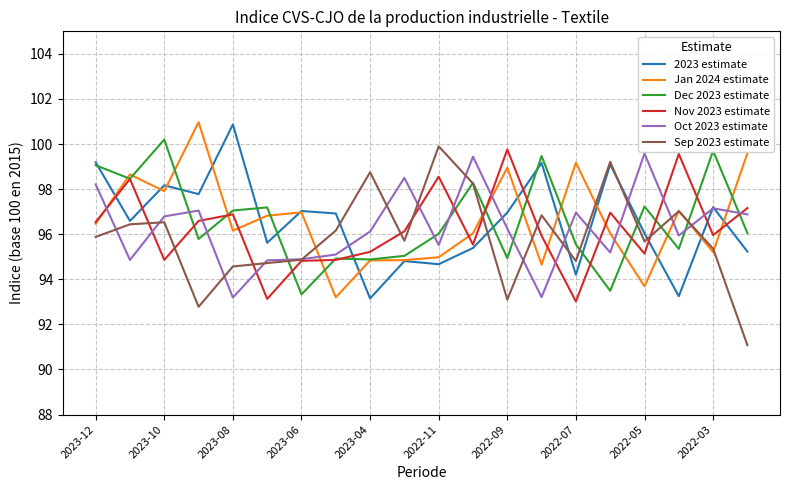

What is the minimum value shown in the chart?

91.1